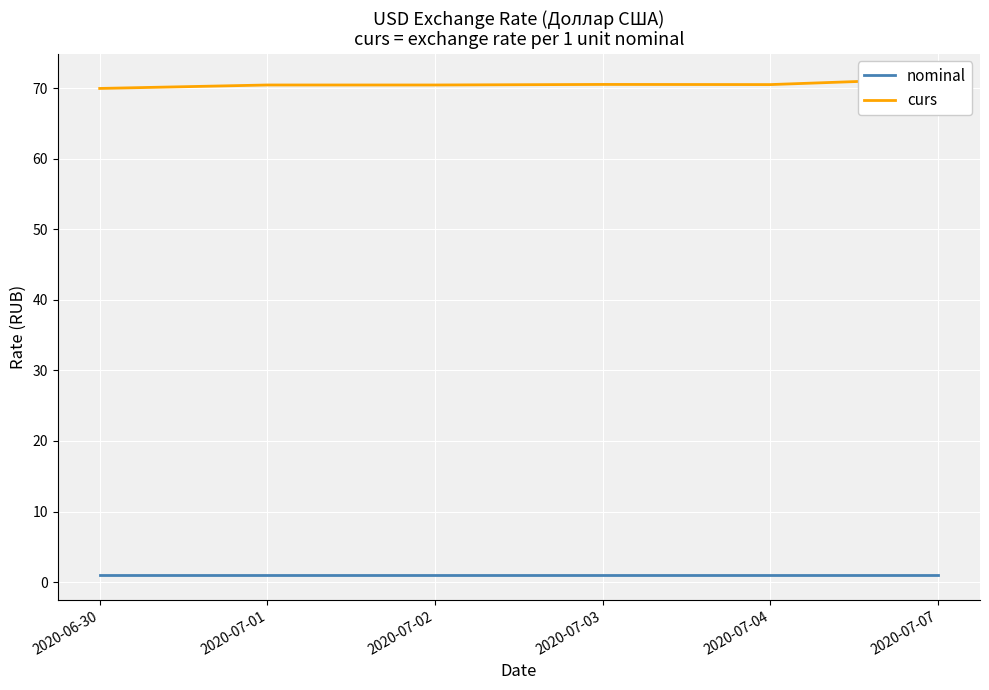

The value of nominal at 2020-07-07 is 1.5. True or false?

False